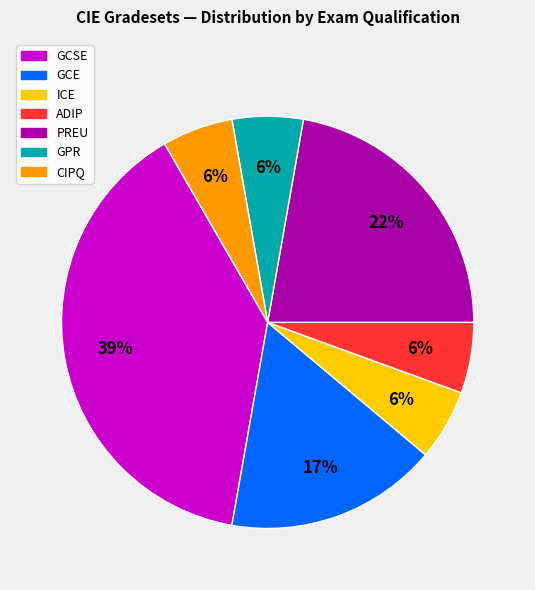

To the nearest percent, what is the average slice percentage?

14%